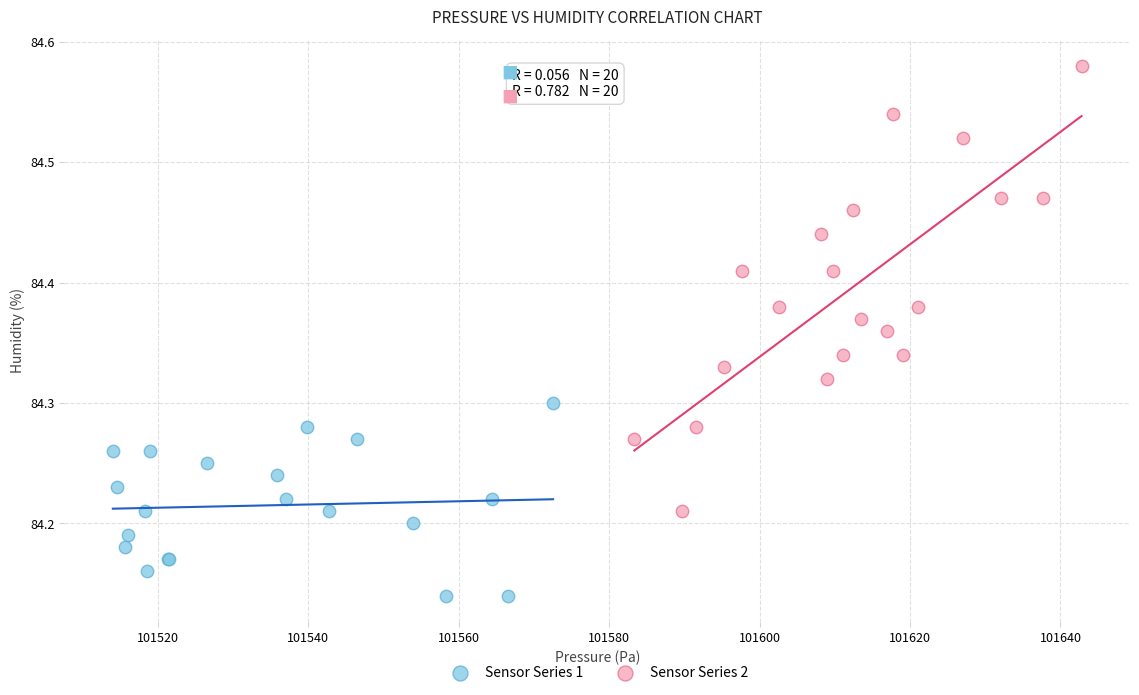

Which series reaches the maximum Y coordinate?

Sensor Series 2